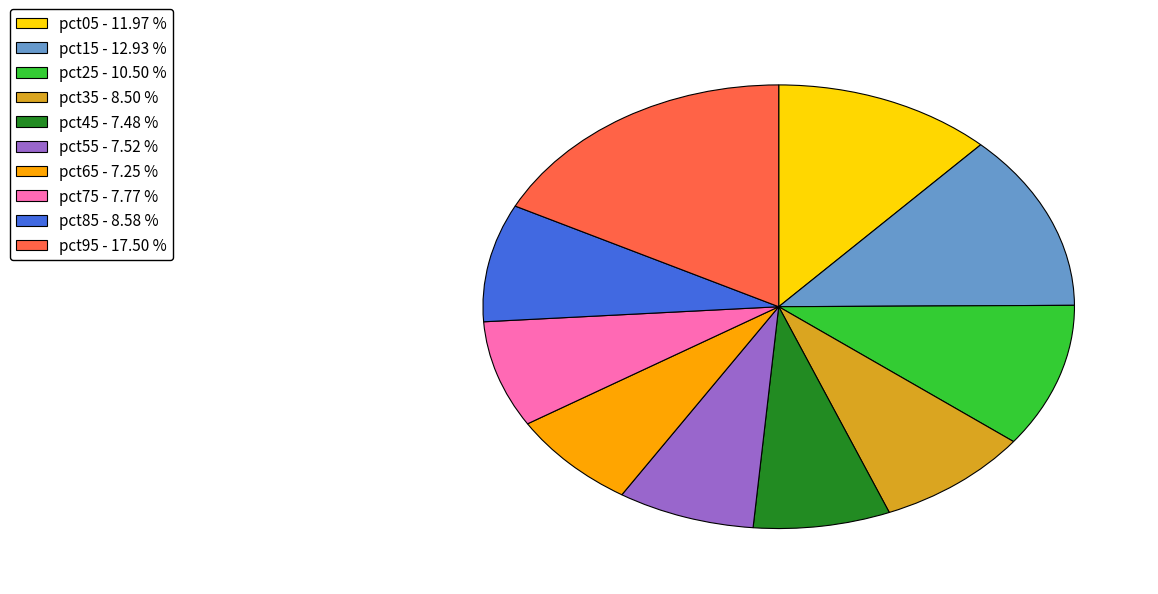

True or false: pct75 accounts for 22% of the total.

False